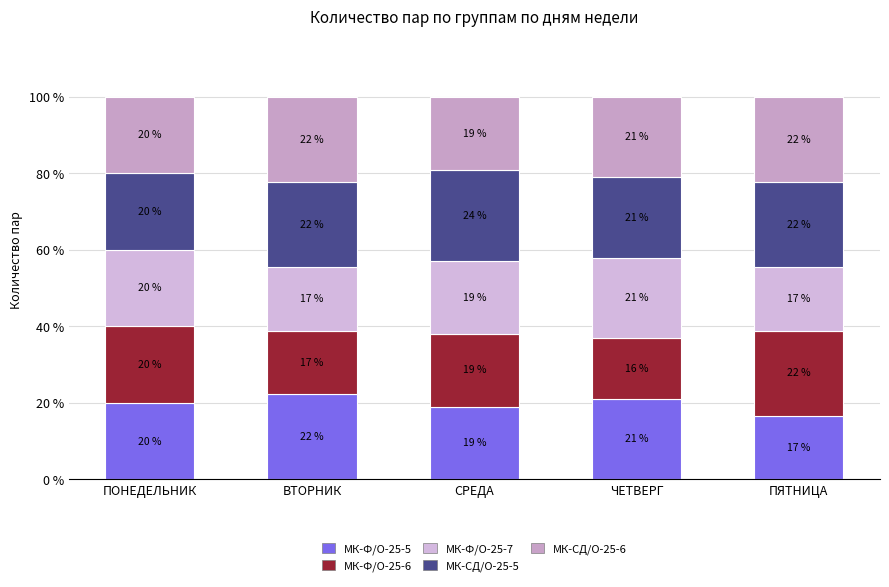

Between ВТОРНИК and СРЕДА, which is larger?

ВТОРНИК